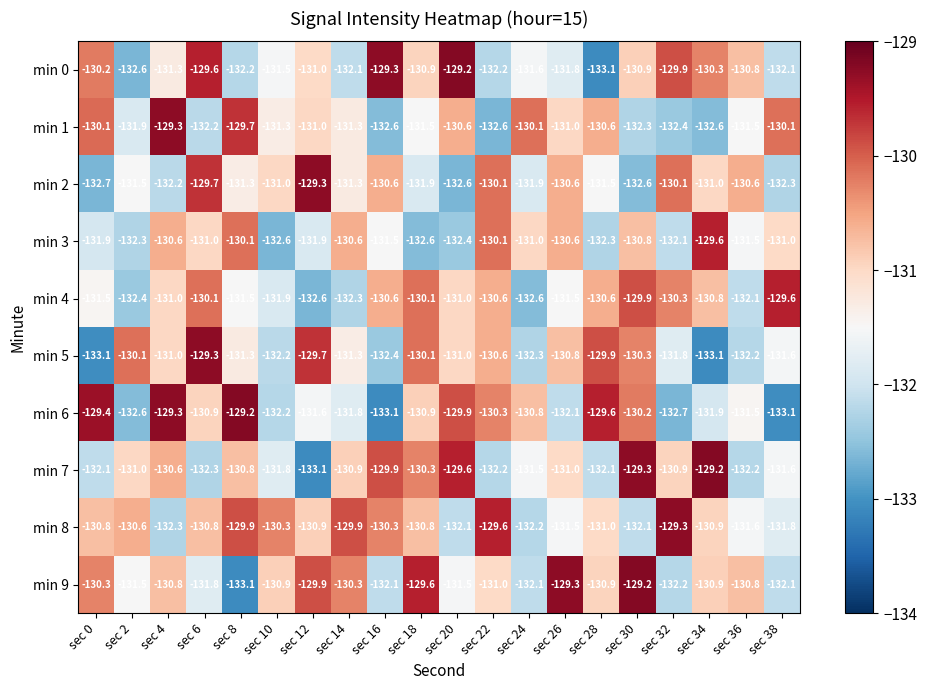

At which label does min 4 first exceed -131?

sec 6